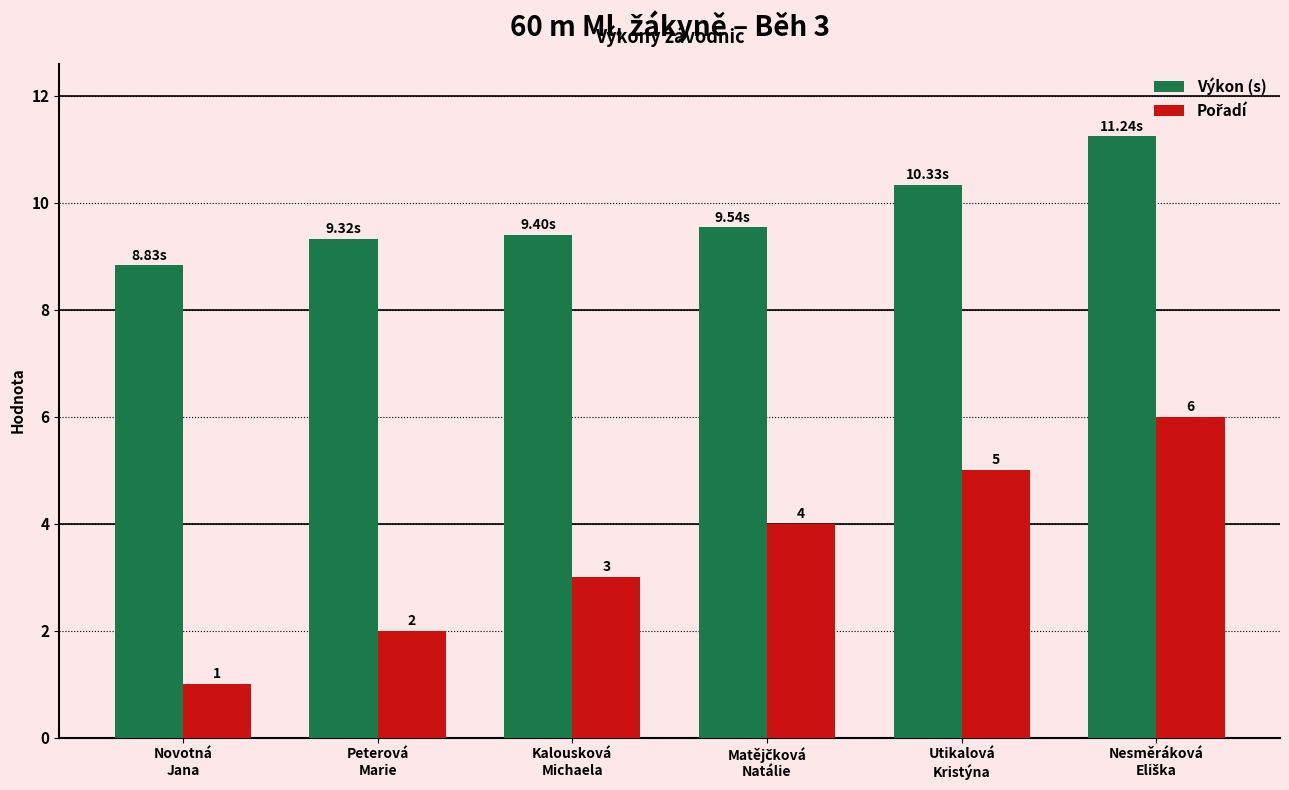

At how many categories does at least one series exceed 3?

6